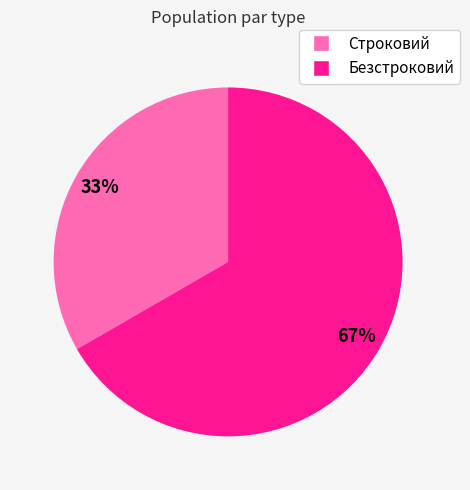

Which slice is the largest?

Безстроковий